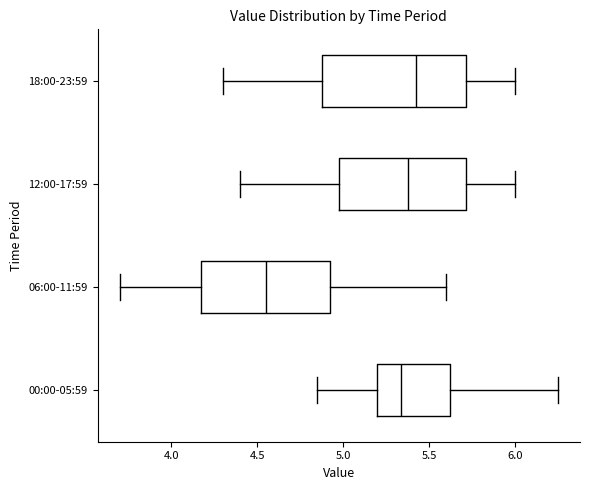

Where is the left edge of the box for 06:00-11:59 on the x-axis? The values are not printed on the chart, so give them approximately, as read against the axis.

4.20